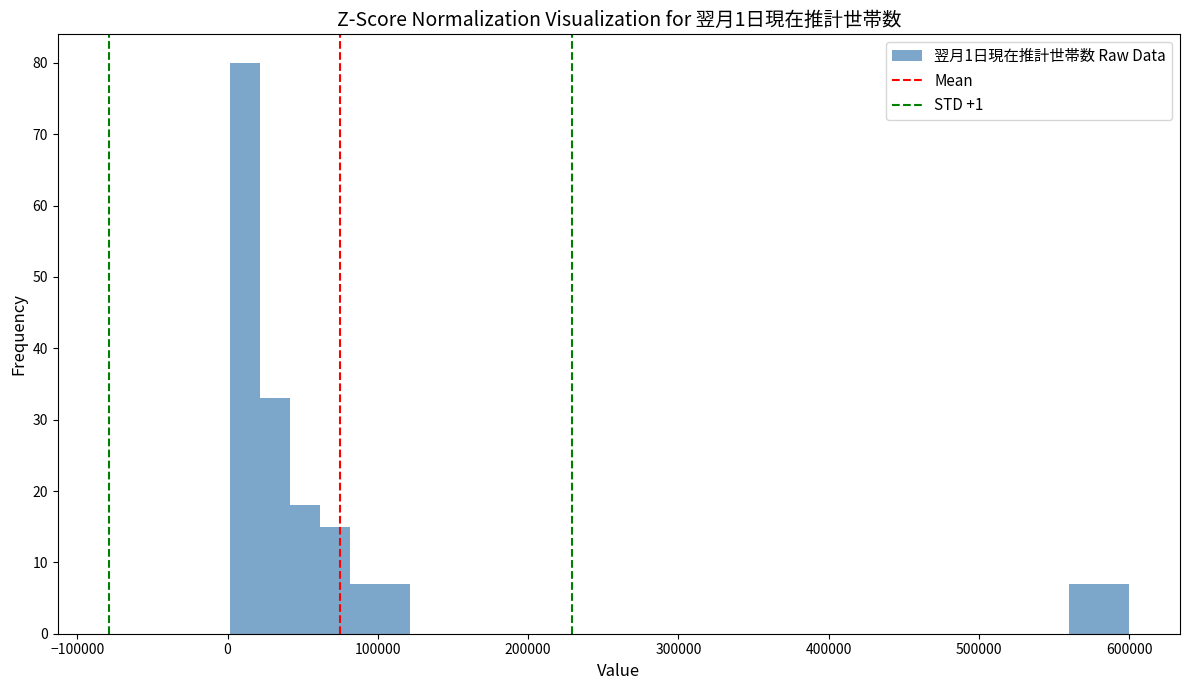

Read against the x-axis, roughly where is the centre of the tallest bar?

10000